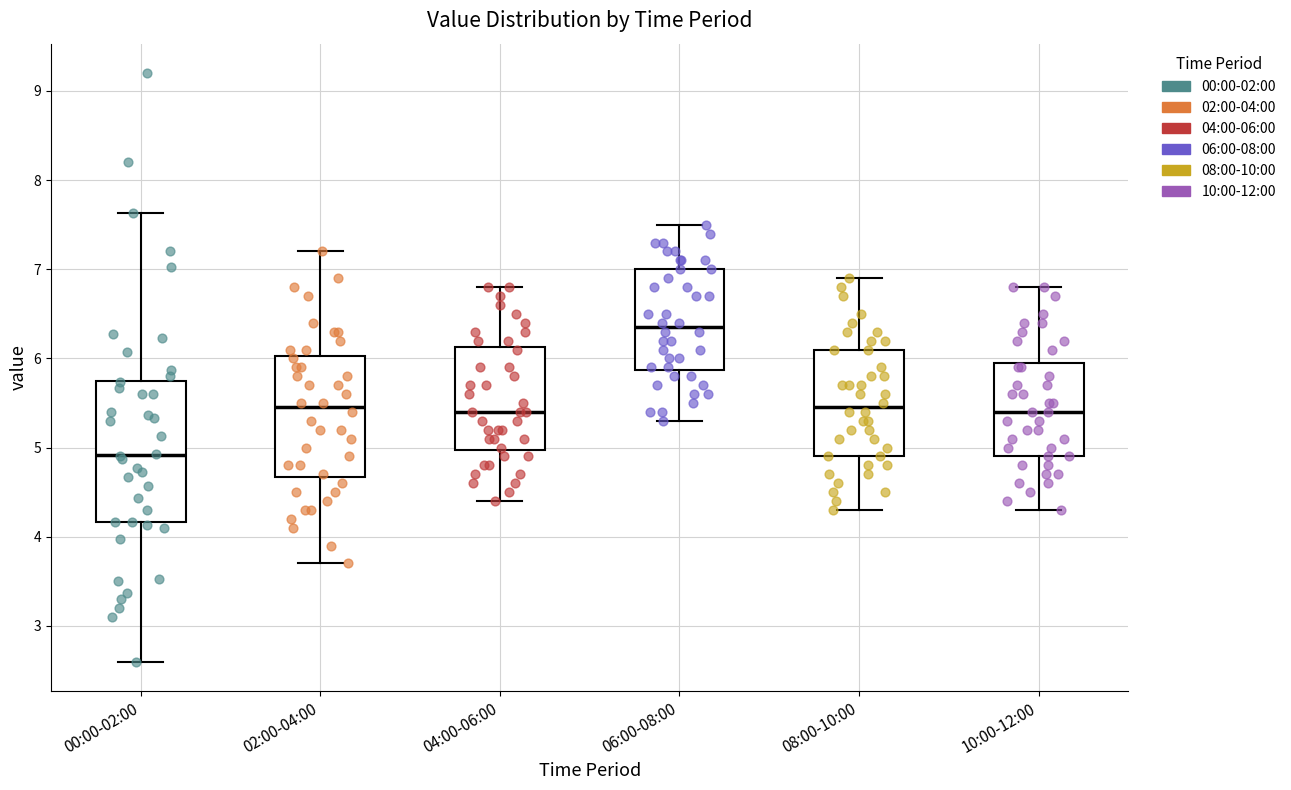

Which box's median line is the highest?

06:00-08:00